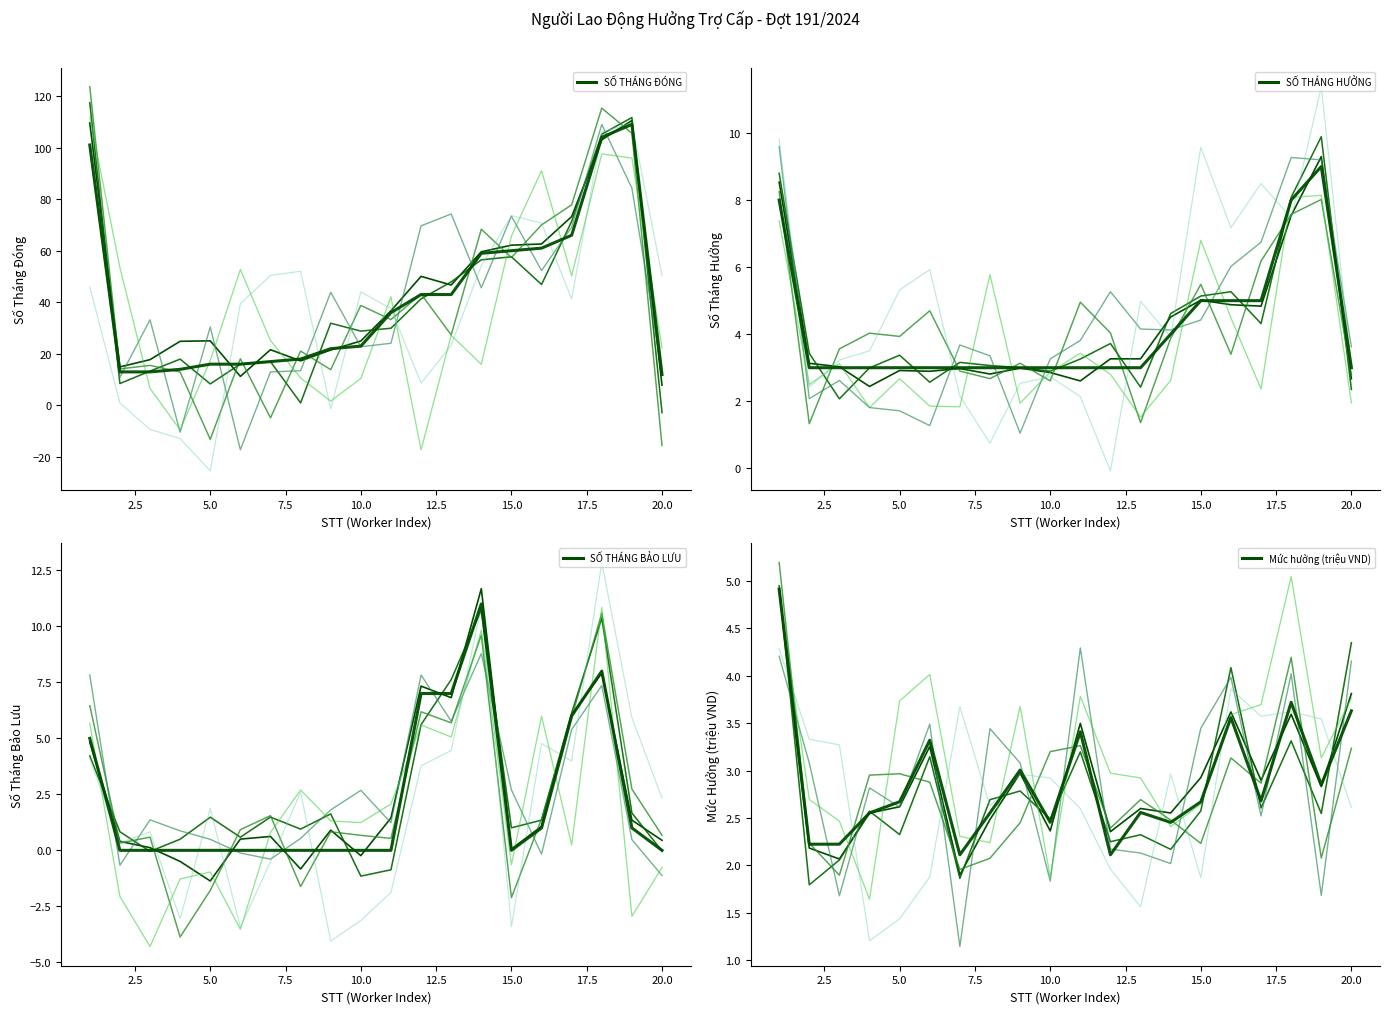

The value of Mức hưởng (triệu VND) at 6 is 3.3. True or false?

True